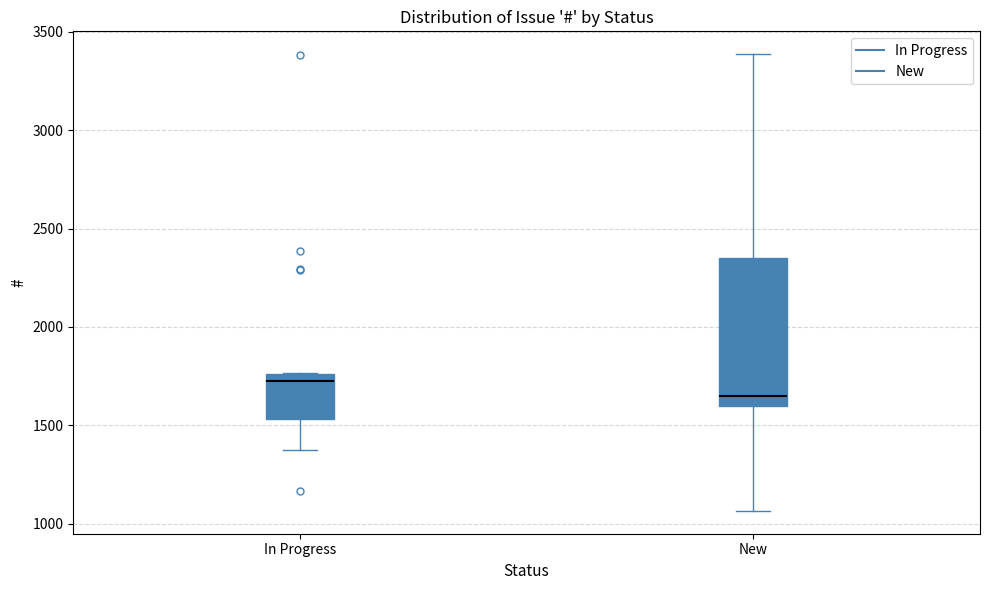

Reading left to right, read every box against the y-axis: the position of its median line, the range the box covers, and the ends of its whiskers. The values are not printed on the chart, so give them approximately, as read against the axis.

In Progress: median 1750 (just below the box's upper edge), box 1550 to 1750, whiskers 1400 to 1750
New: median 1650, box 1600 to 2350, whiskers 1050 to 3400